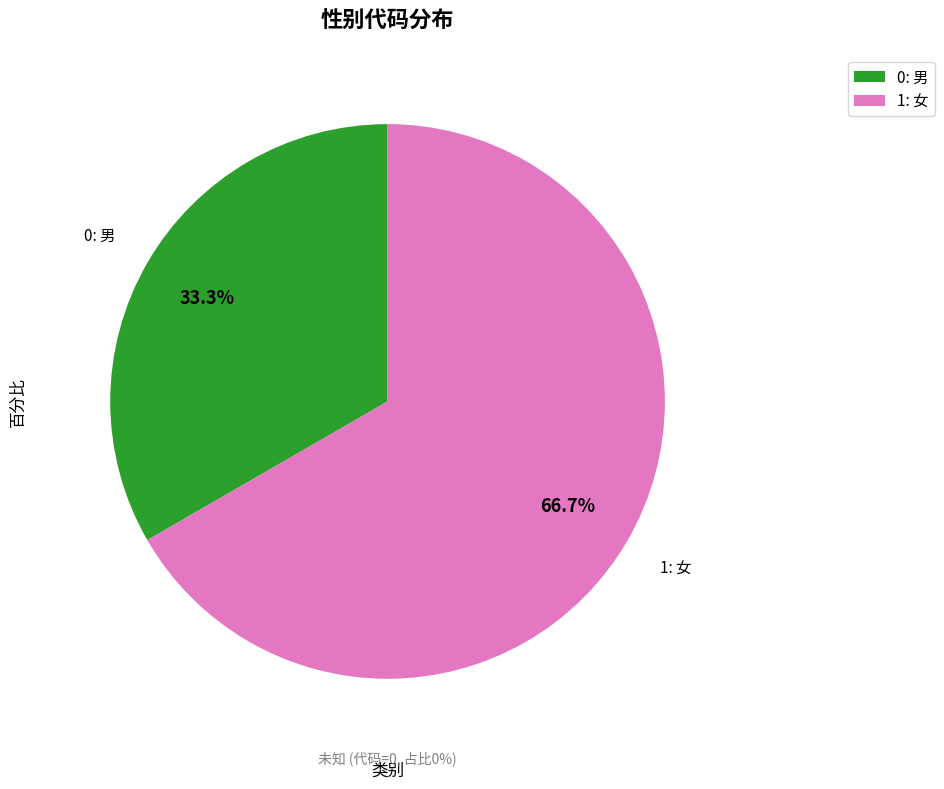

To the nearest percent, what is the difference between the 未知 and 男 slice percentages?

33%